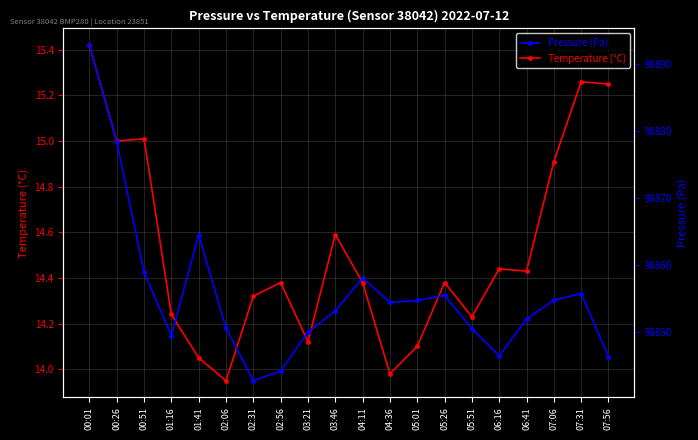

Where is the first local maximum for Pressure (Pa)?

01:41